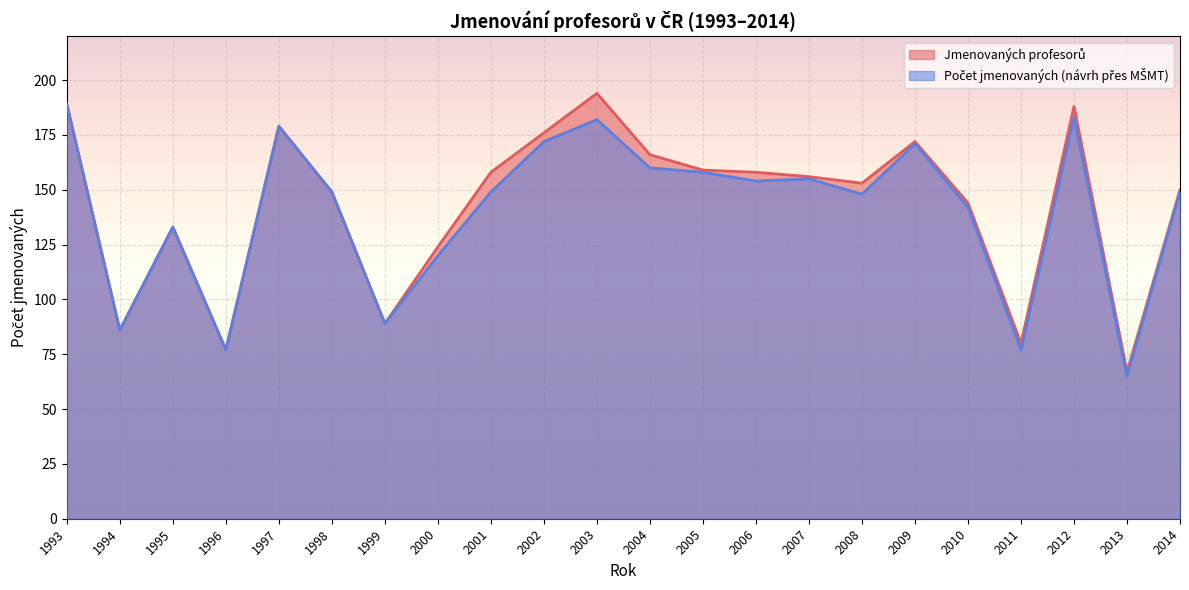

At which label is Počet jmenovaných (návrh přes MŠMT) closest to 127?

1995